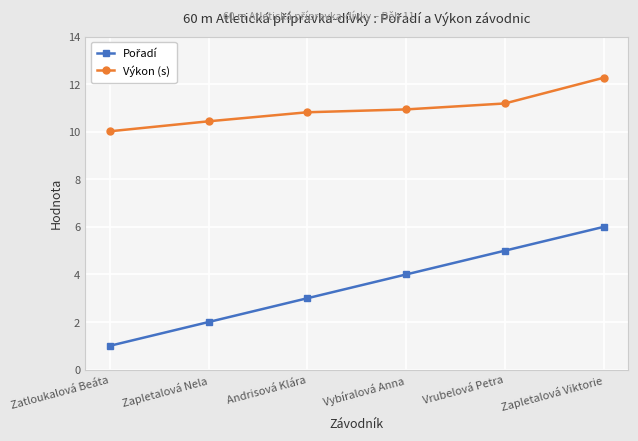

What is the spread (max minus min) of values at Zapletalová Viktorie?

6.3